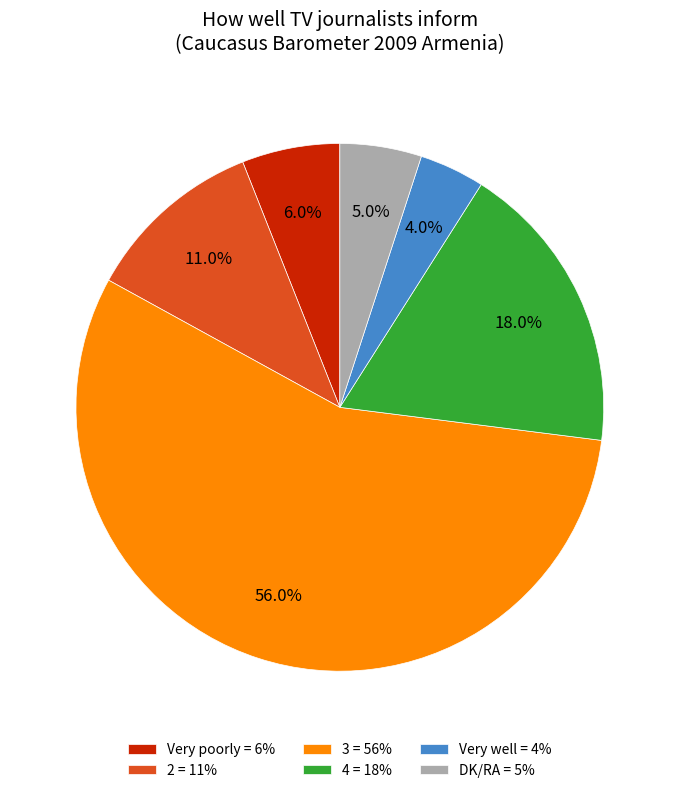

Is the sum of 4 and 2 greater than half?

No